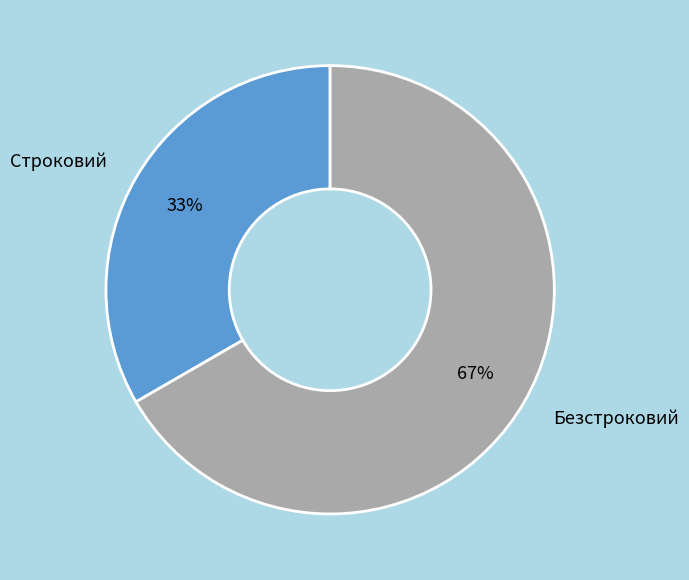

Which category has the smallest portion of the pie?

Строковий